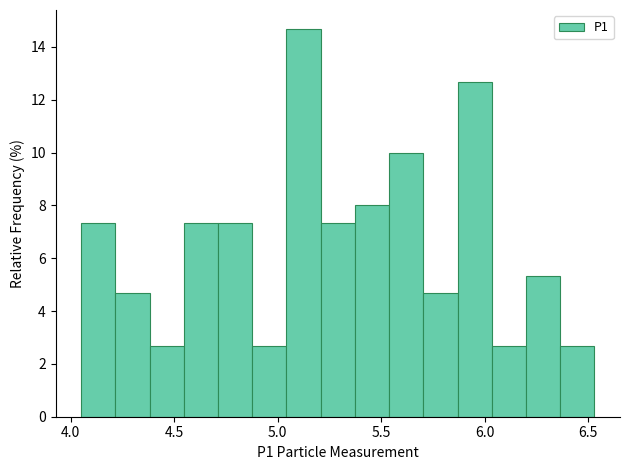

Read against the x-axis, roughly where is the centre of the tallest bar?

5.10